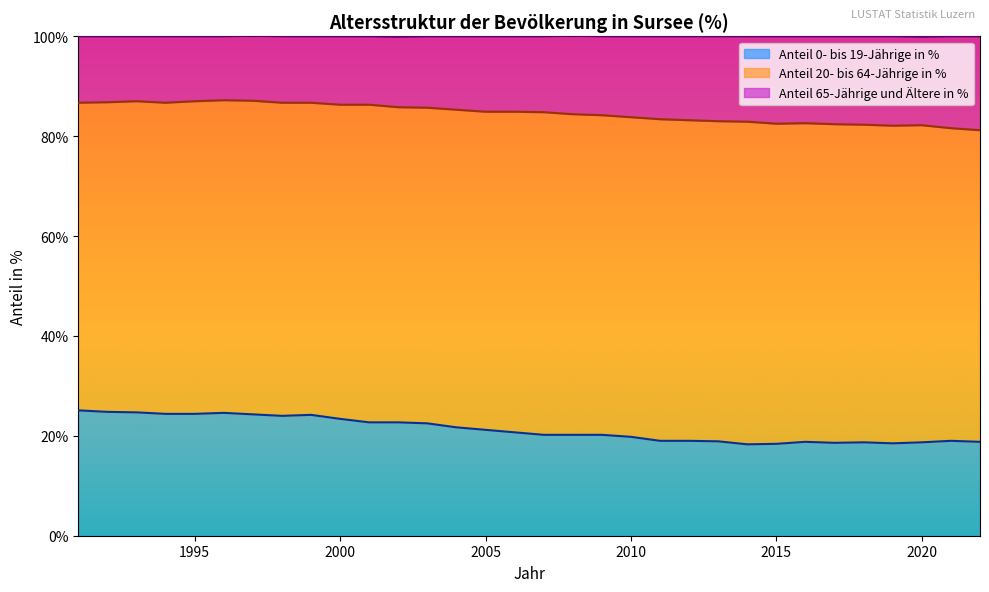

Is it true that Anteil 65-Jährige und Ältere in % equals 146.5 at 1996?

False